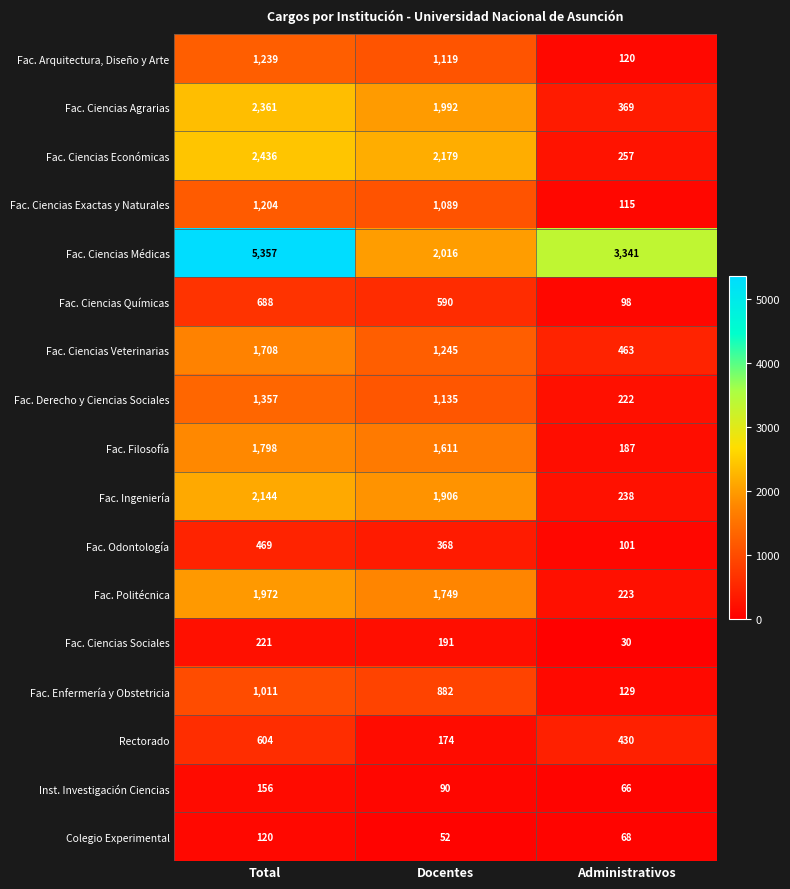

At which category is the sum across all series the highest?

Total